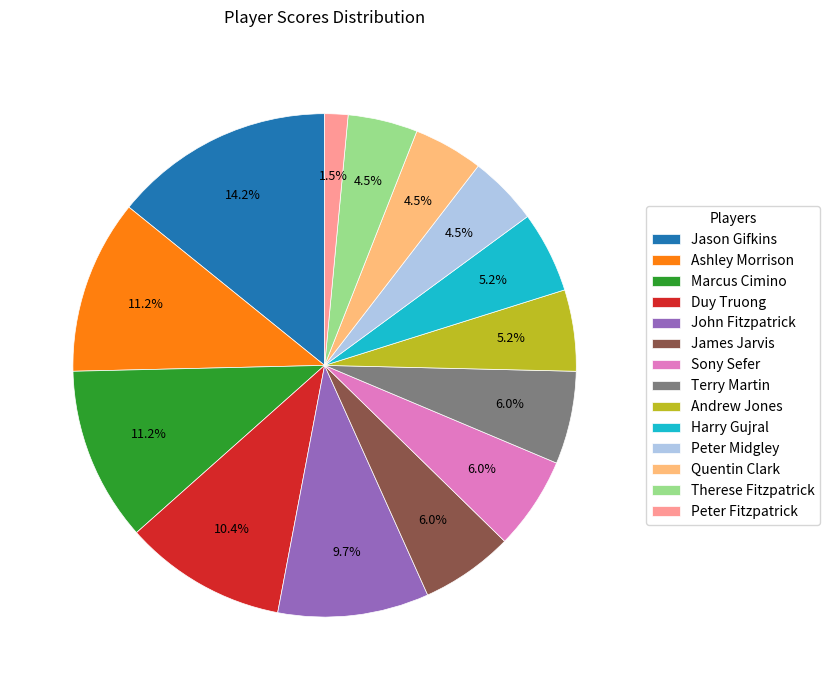

Is there any slice that represents more than half of the pie?

No